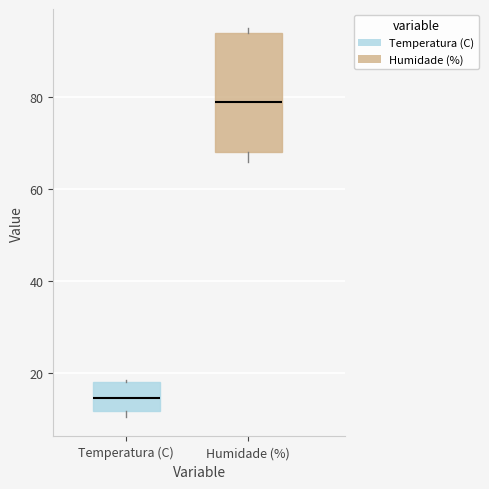

Comparing the boxes themselves (not the whiskers), which one is the tallest?

Humidade (%)